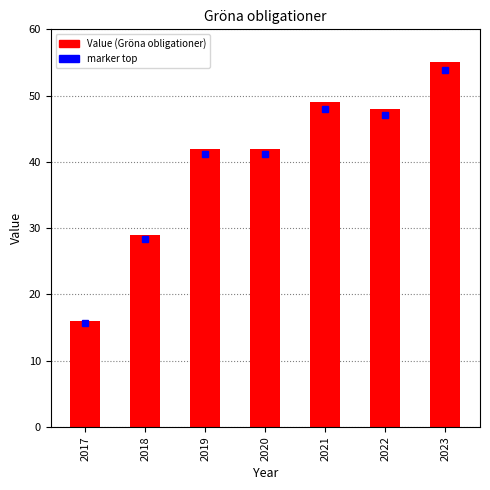

Is it true that the value at 2021 is 49?

True